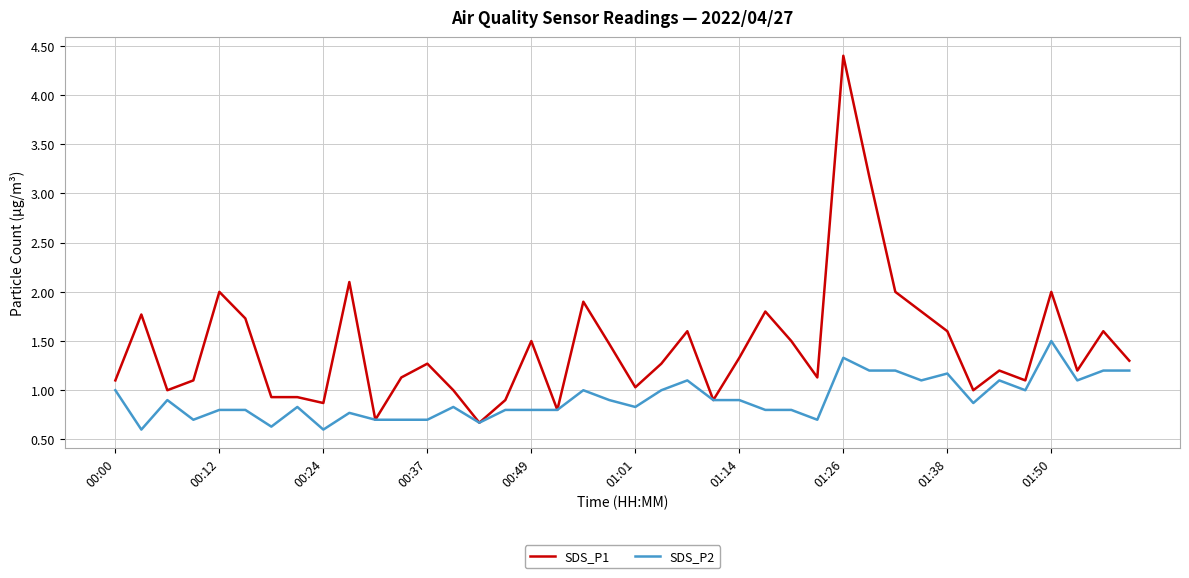

Which series has the largest total across all categories?

SDS_P1